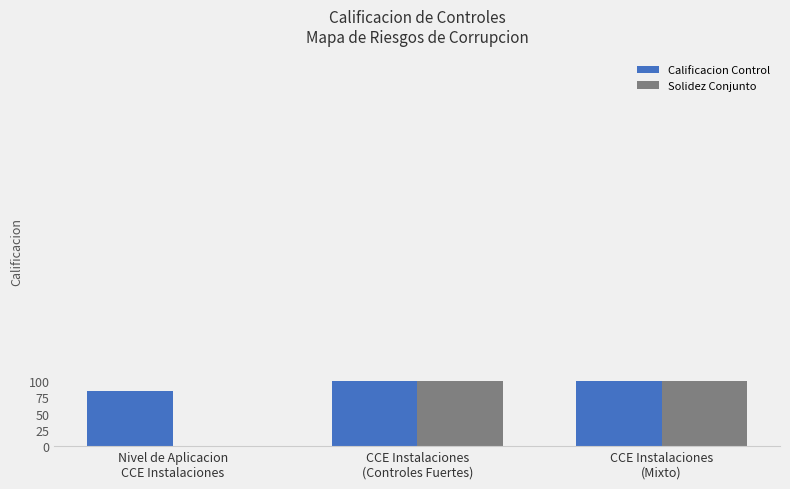

What is the sum of all Solidez Conjunto values?

200